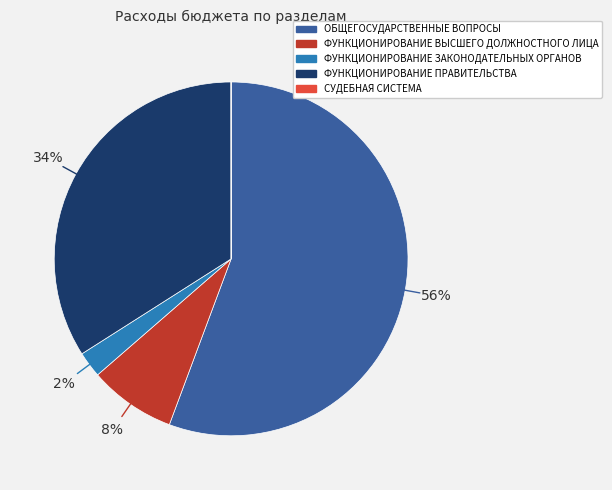

Which has a higher value, ФУНКЦИОНИРОВАНИЕ ПРАВИТЕЛЬСТВА or ФУНКЦИОНИРОВАНИЕ ВЫСШЕГО ДОЛЖНОСТНОГО ЛИЦА?

ФУНКЦИОНИРОВАНИЕ ПРАВИТЕЛЬСТВА